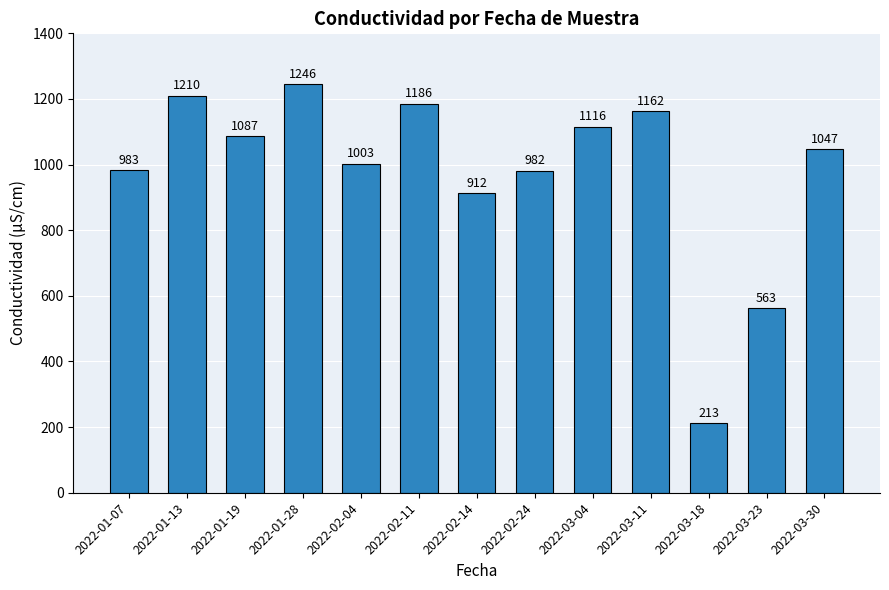

The value at 2022-03-23 is 188. True or false?

False